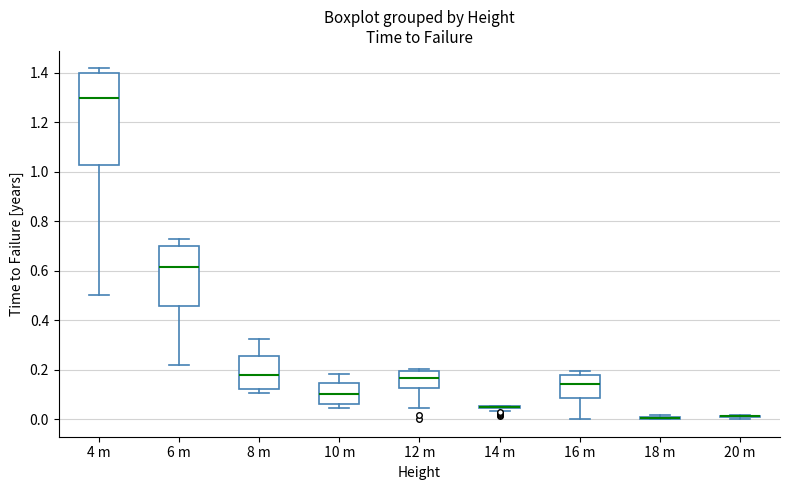

Which box is the tallest, from its lower edge to its upper edge?

4 m